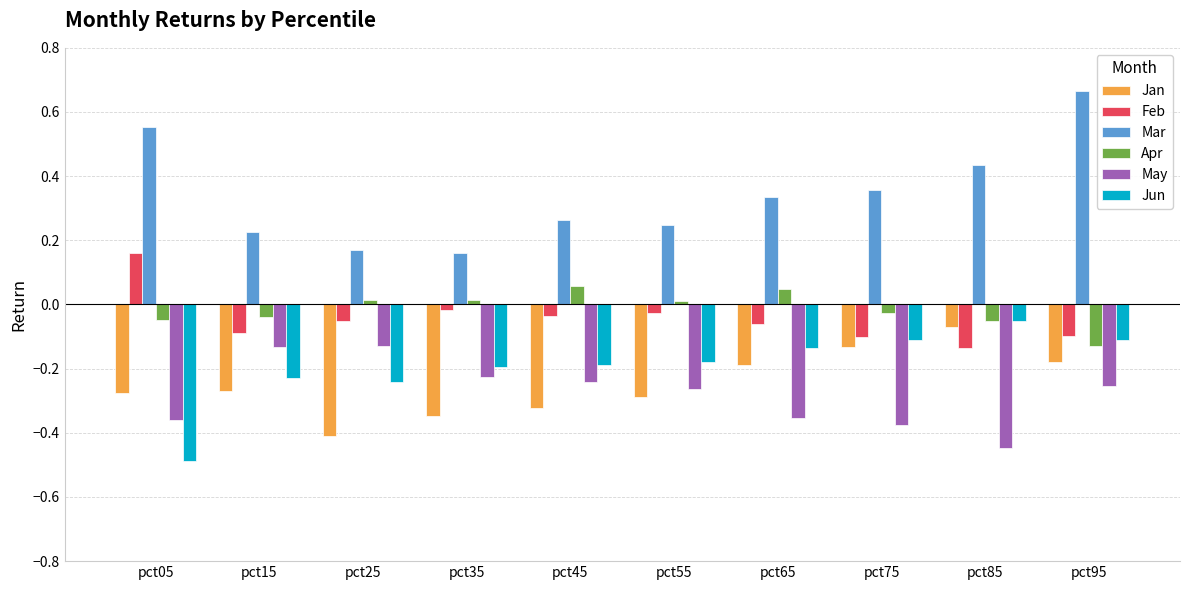

Which series has the widest spread of values?

Mar